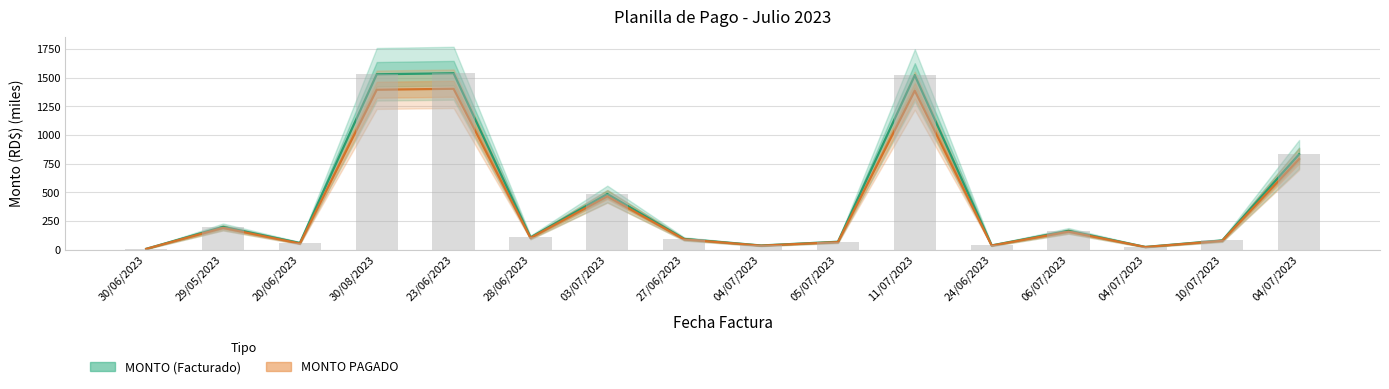

What is the total value across all series at 04/07/2023?

70.3